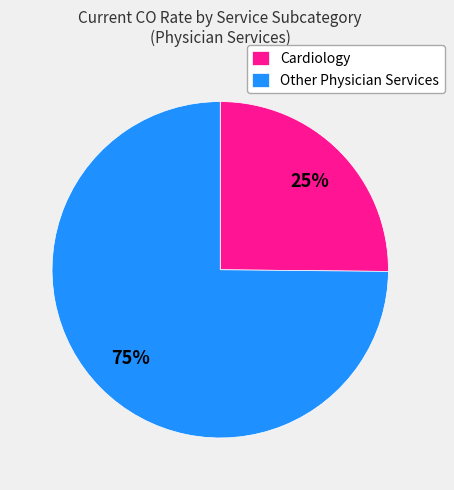

To the nearest percent, what is the difference between the largest and smallest slice percentages?

50%